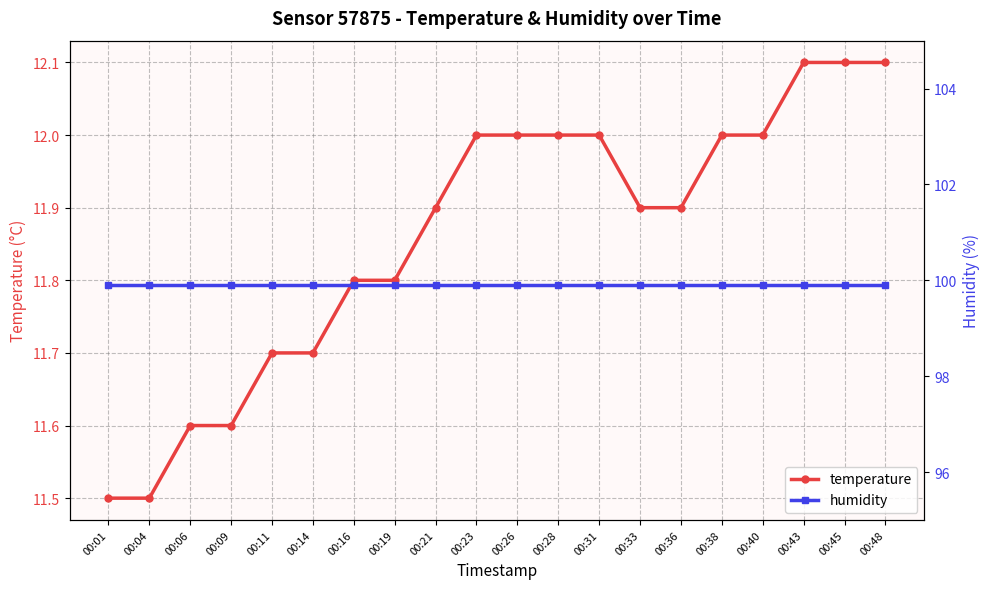

How many lines are shown in the chart?

2